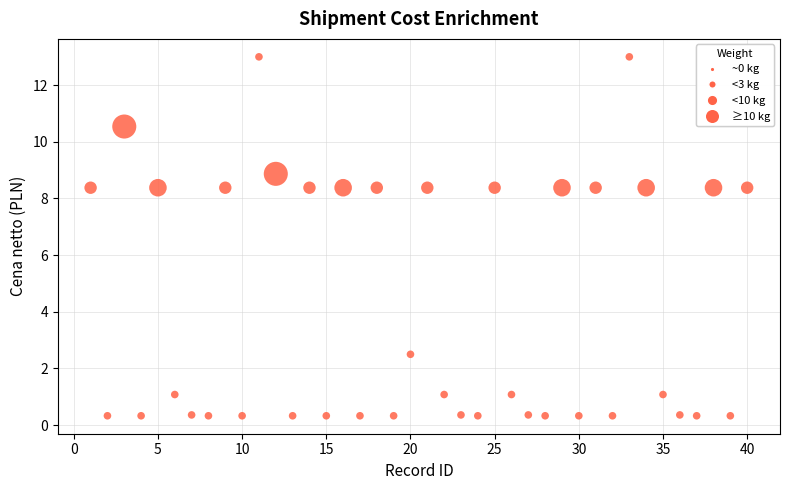

What is the range of X values (max minus min)?

39.0